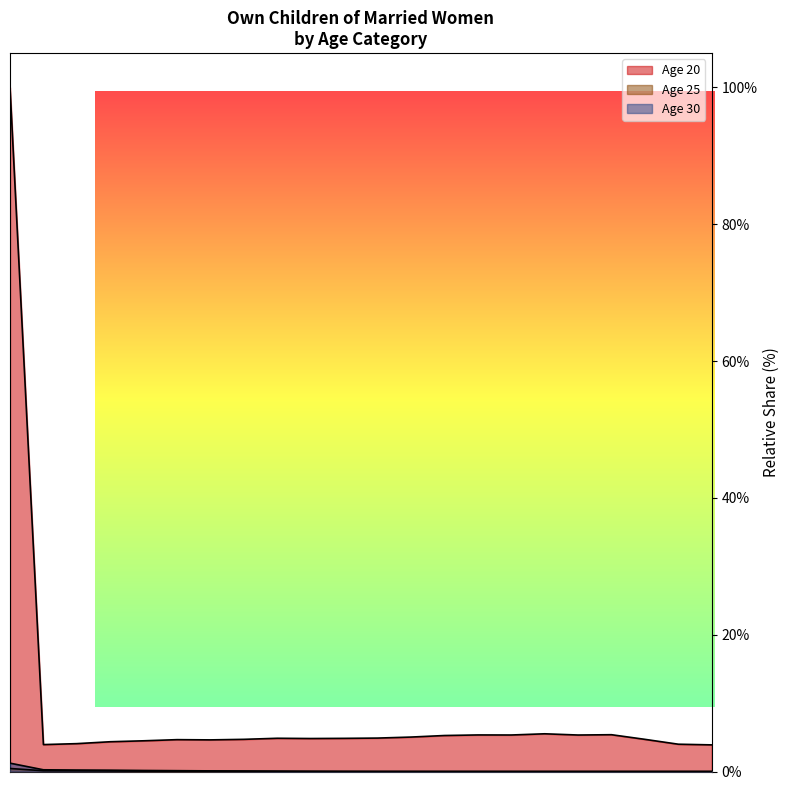

Reading left to right, extract all data points from this chart.

Age 20: 0=100.0	1=3.9	2=4.1	3=4.3	4=4.5	5=4.7	6=4.6	7=4.7	8=4.9	9=4.8	10=4.8	11=4.9	12=5.0	13=5.3	14=5.3	15=5.3	16=5.5	17=5.3	18=5.4	19=4.7	20=4.0	21=3.9
Age 25: 0=0.4	1=0.1	2=0.1	3=0.1	4=0.1	5=0.1	6=0.0	7=0.0	8=0.0	9=0.0	10=0.0	11=0.0	12=0.0	13=0.0	14=0.0	15=0.0	16=0.0	17=0.0	18=0.0	19=0.0	20=0.0	21=0.0
Age 30: 0=1.2	1=0.2	2=0.2	3=0.2	4=0.1	5=0.1	6=0.1	7=0.1	8=0.1	9=0.0	10=0.0	11=0.0	12=0.0	13=0.0	14=0.0	15=0.0	16=0.0	17=0.0	18=0.0	19=0.0	20=0.0	21=0.0